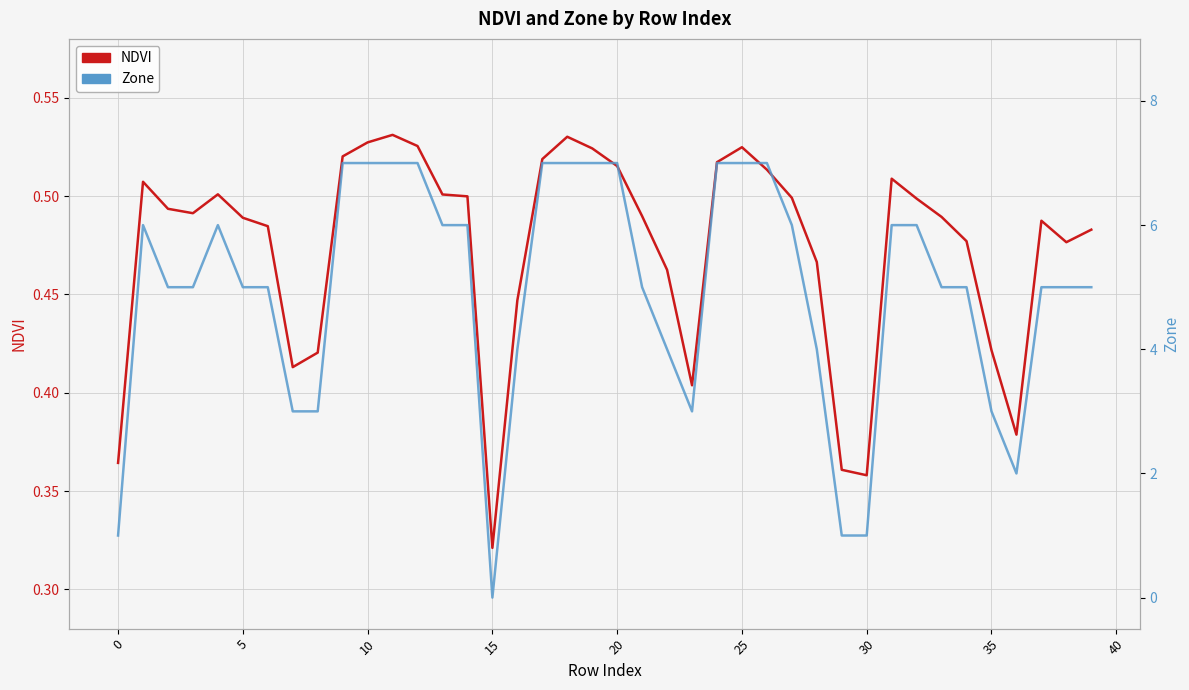

What is the total value across all series at 21?

5.5